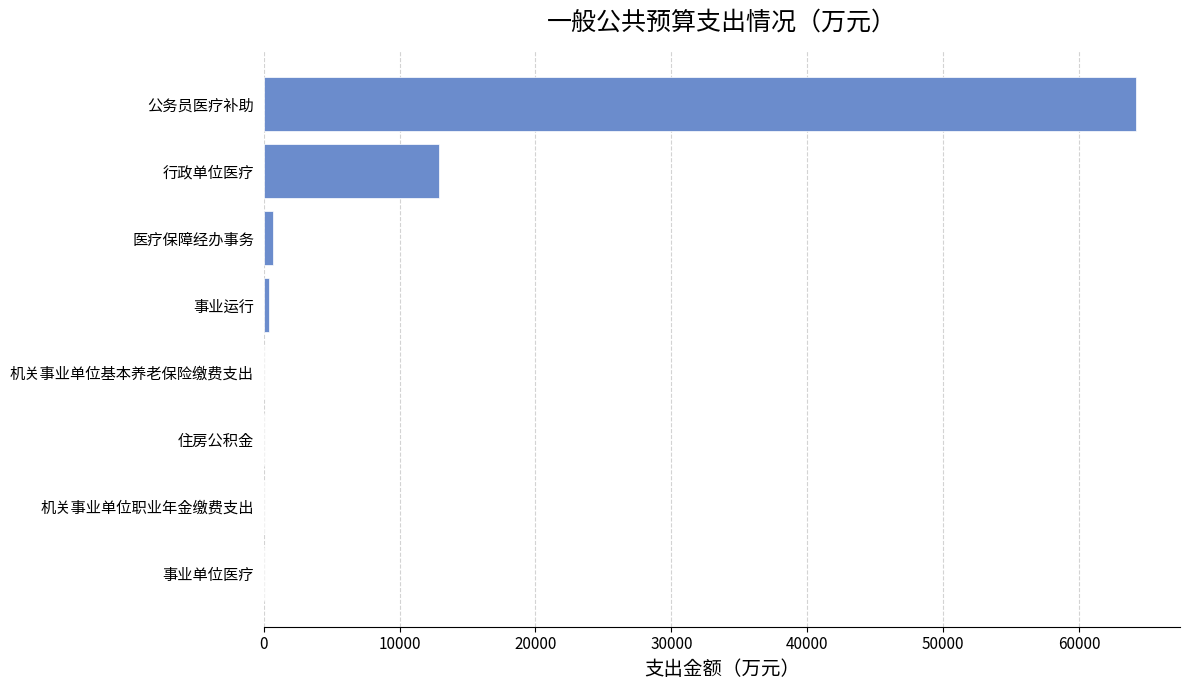

The chart shows a value of 12930.0 at 行政单位医疗. True or false?

True